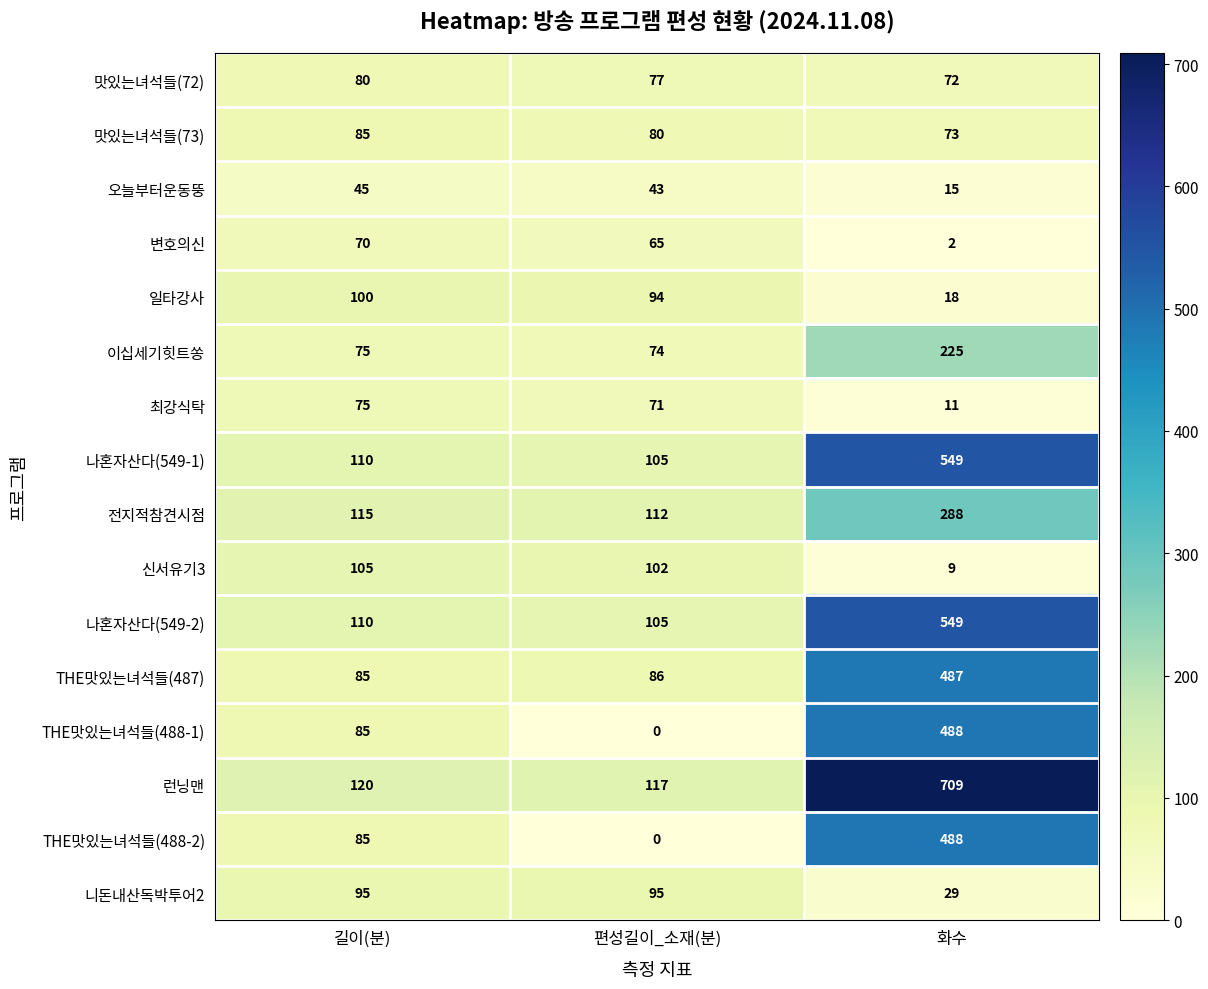

The THE맛있는녀석들(488-2) series shows 815 at 화수. True or false?

False